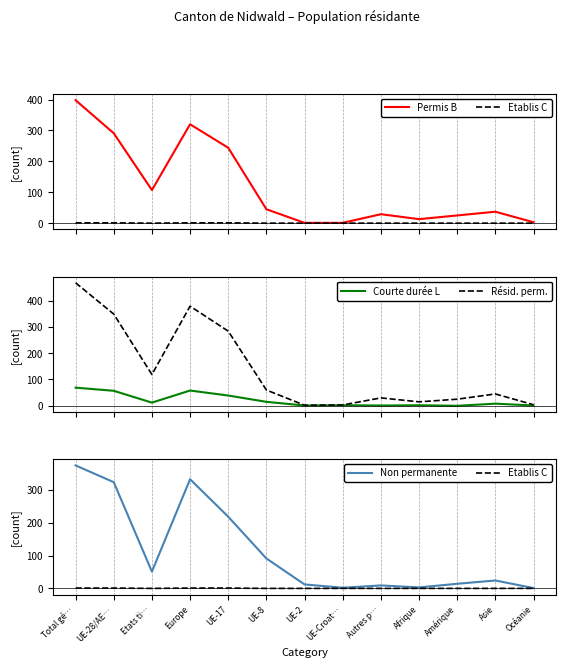

What is the label of the 12th point from the right?

UE-28/AE…